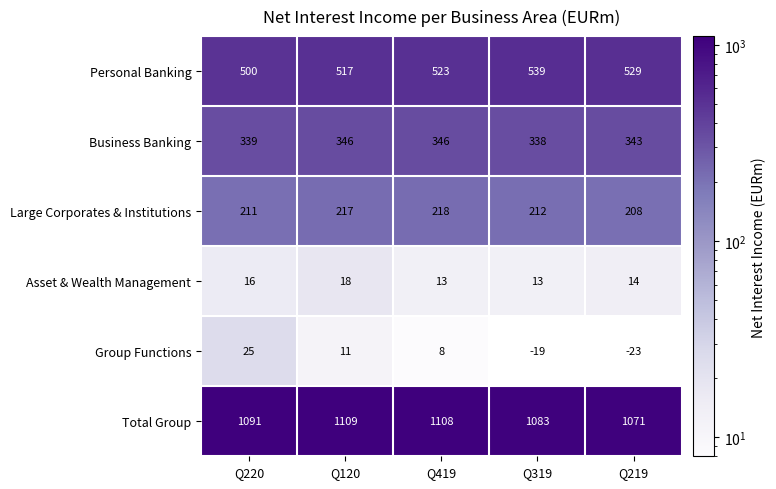

Count the Personal Banking values in the range 517 to 529.

3